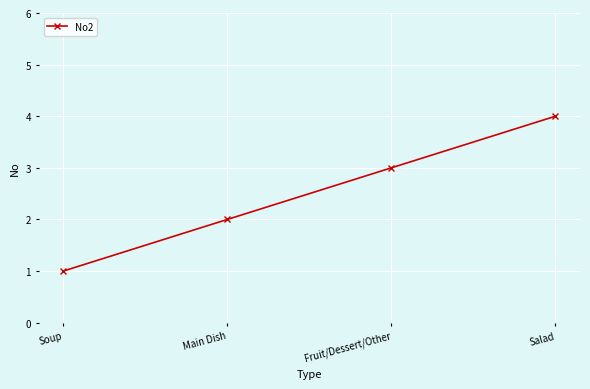

What is the greatest value displayed?

4